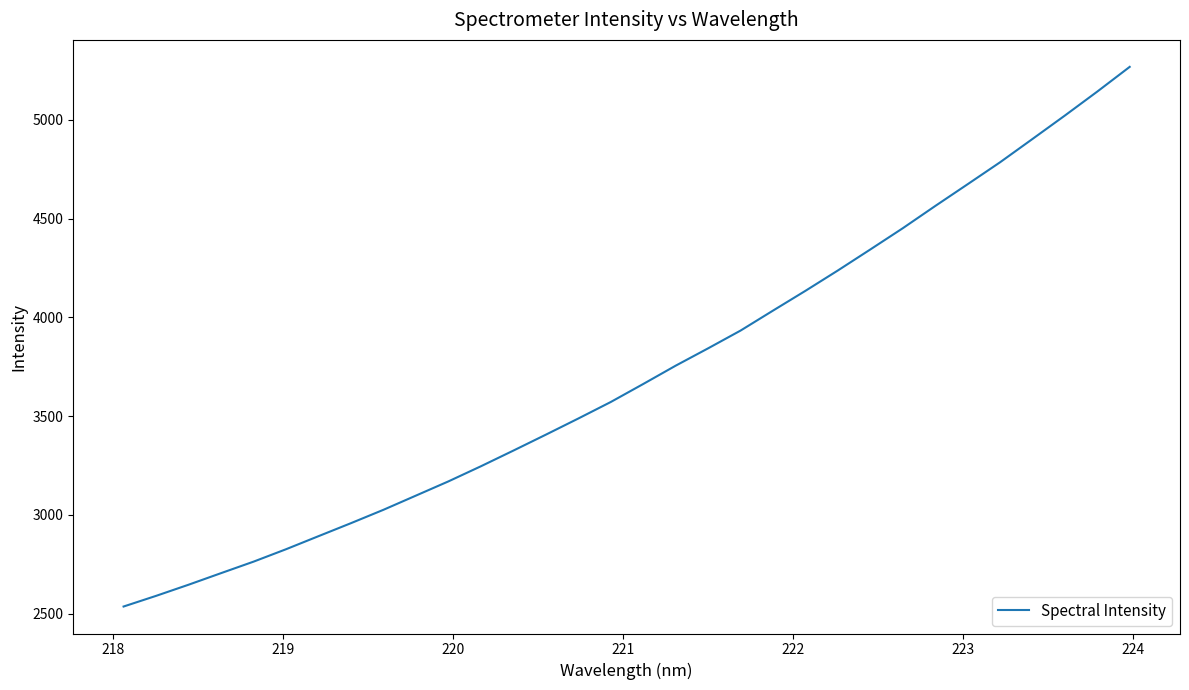

What is the minimum value shown in the chart?

2535.9